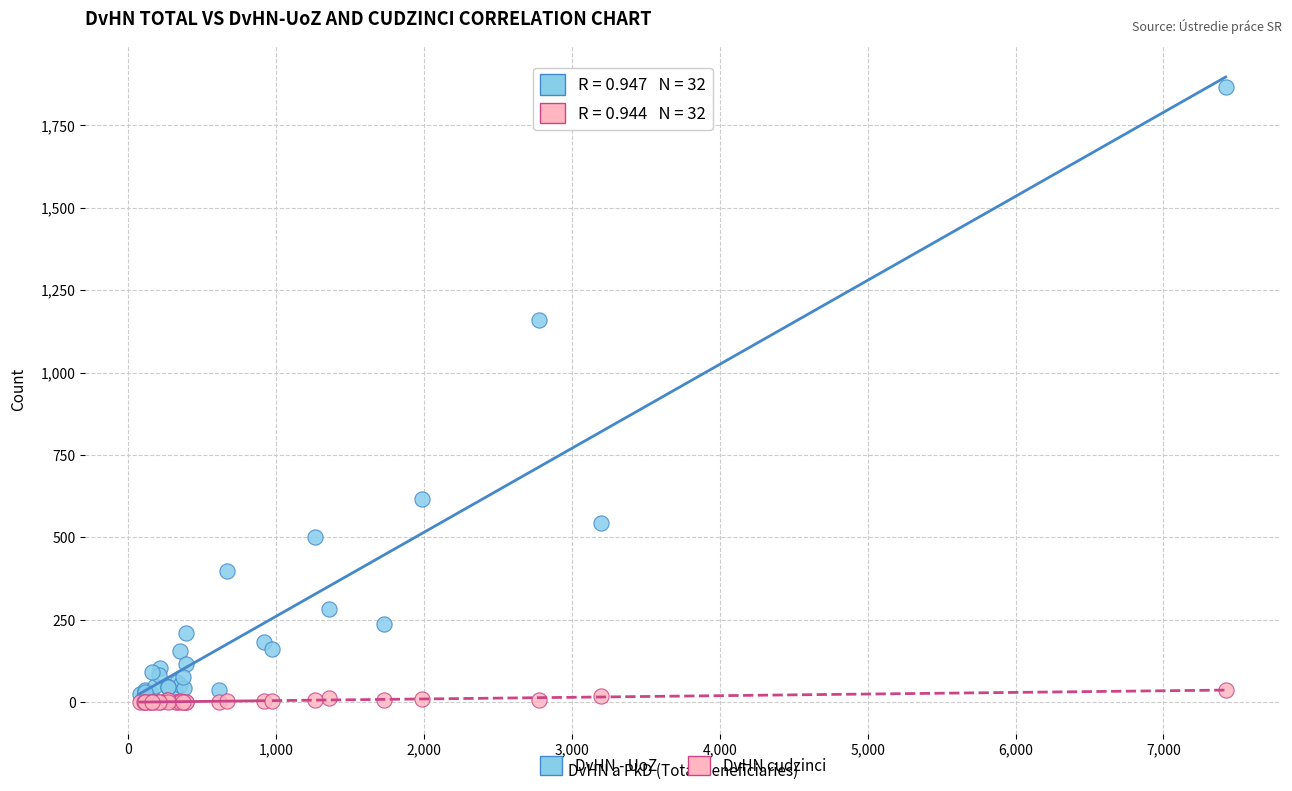

Across all series, what Y value is closest to 933?

1159